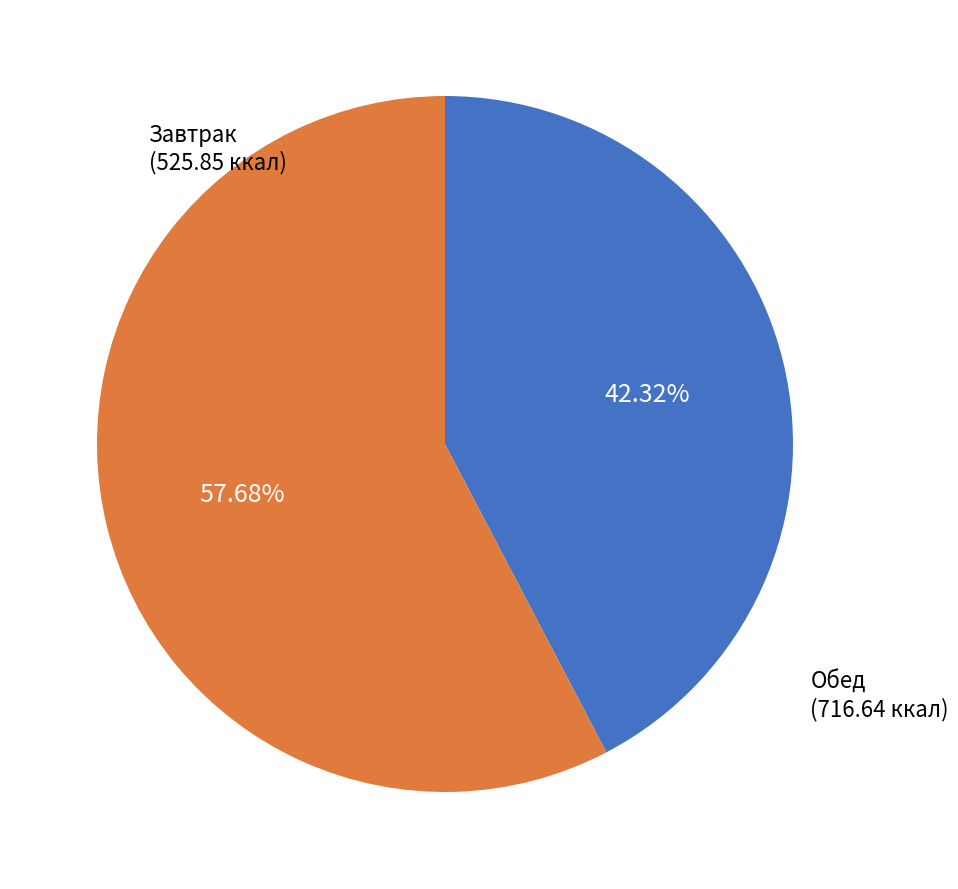

How many segments does this pie chart have?

2